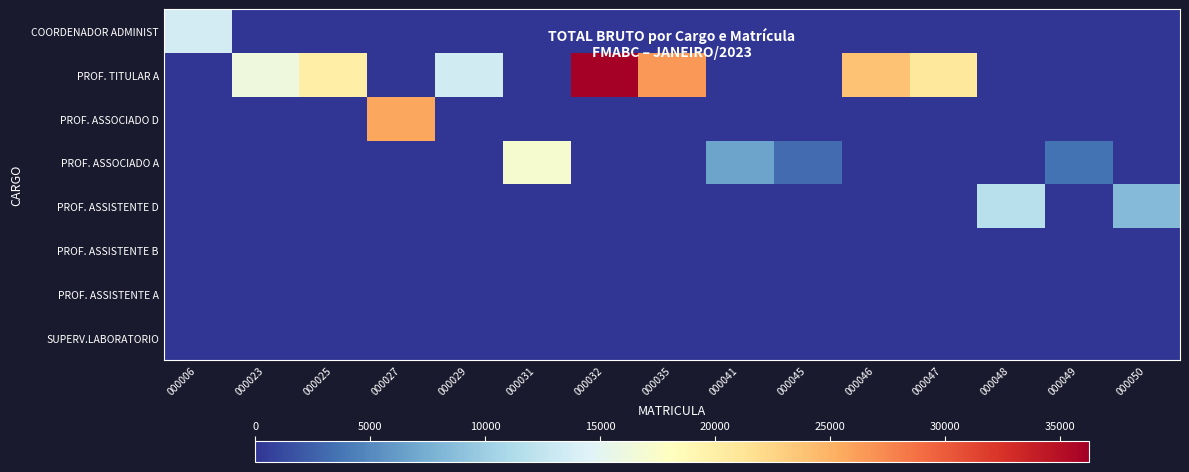

What is the difference between the highest and lowest values at 000031?

17105.6